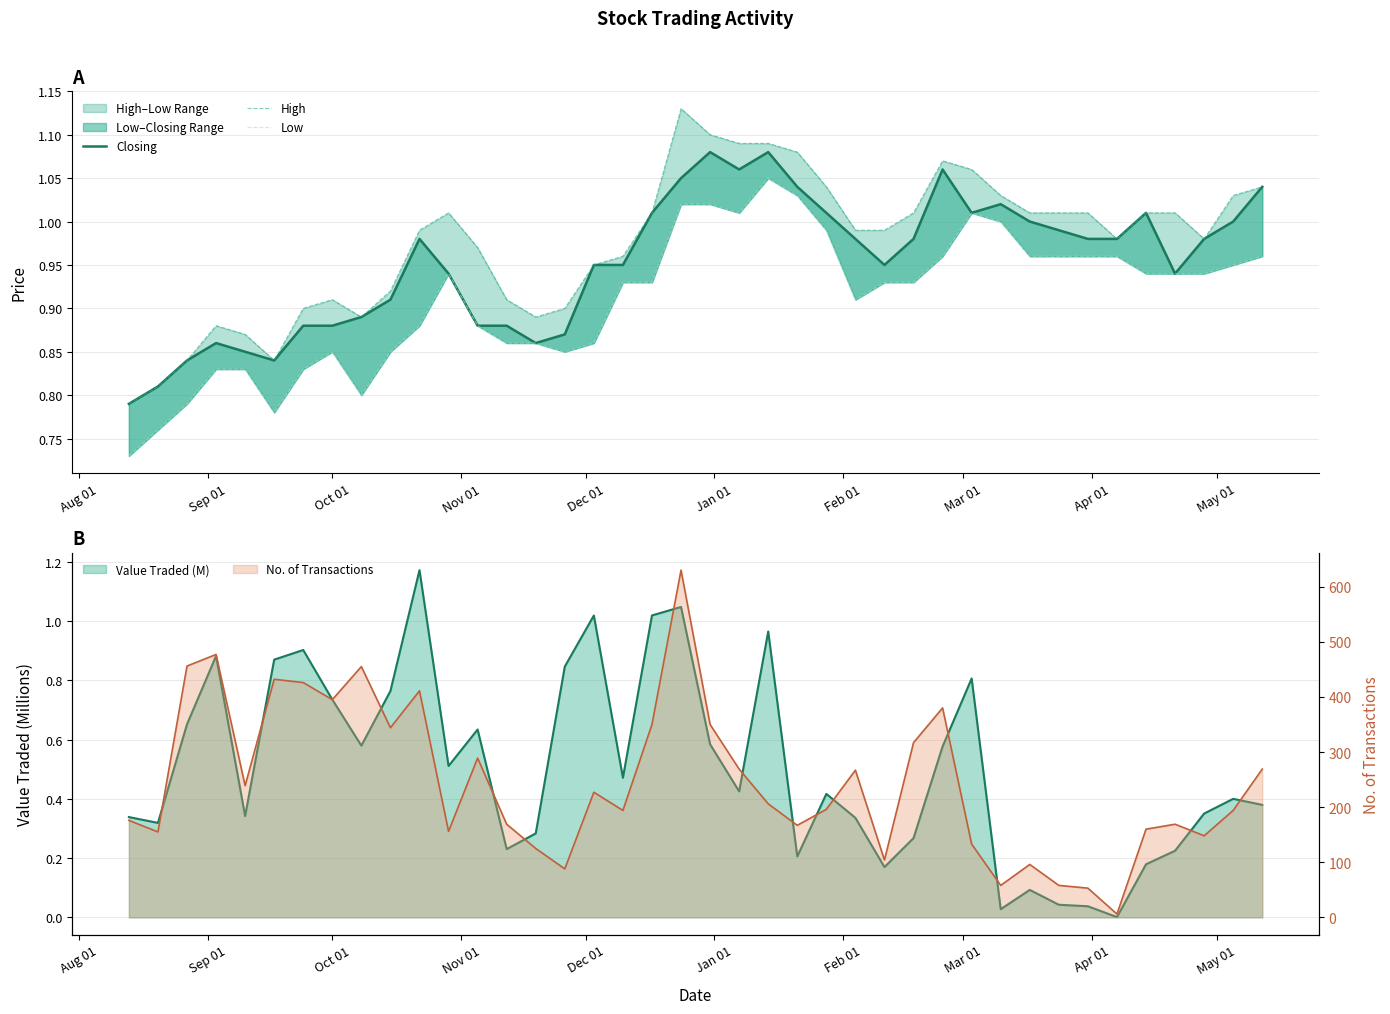

At how many categories does at least one series exceed 0?

40